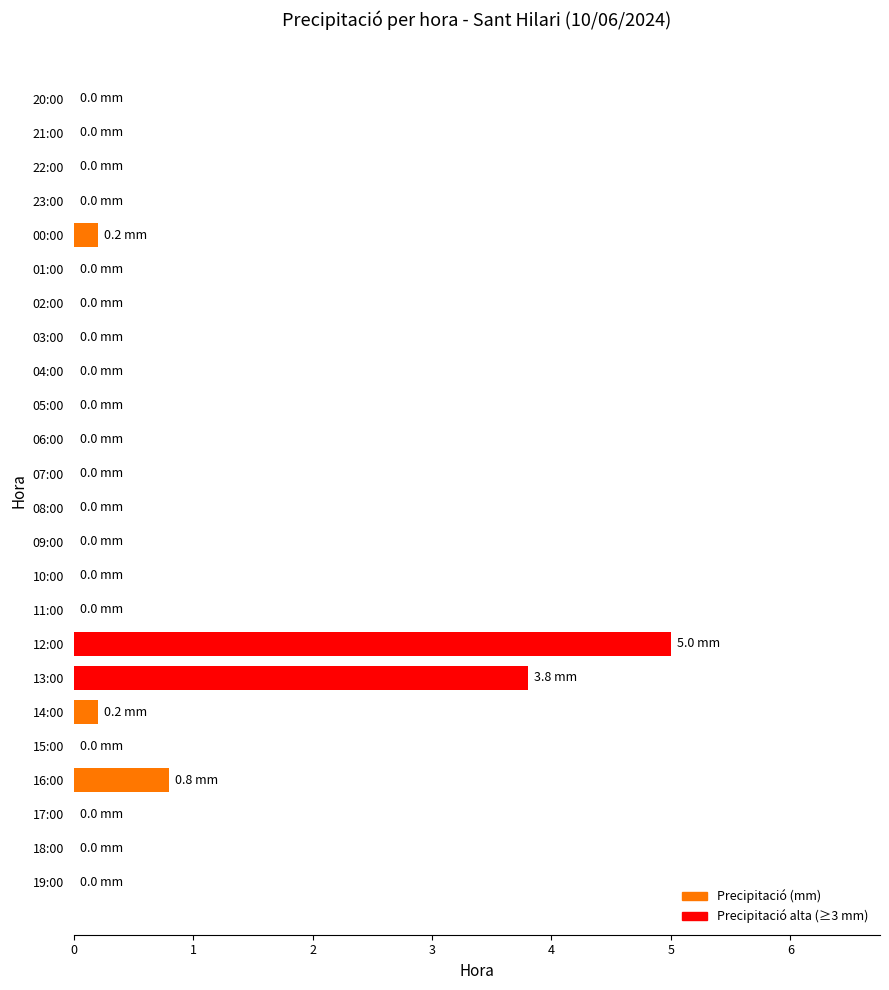

Are the bars grouped side by side (vs. stacked)?

No